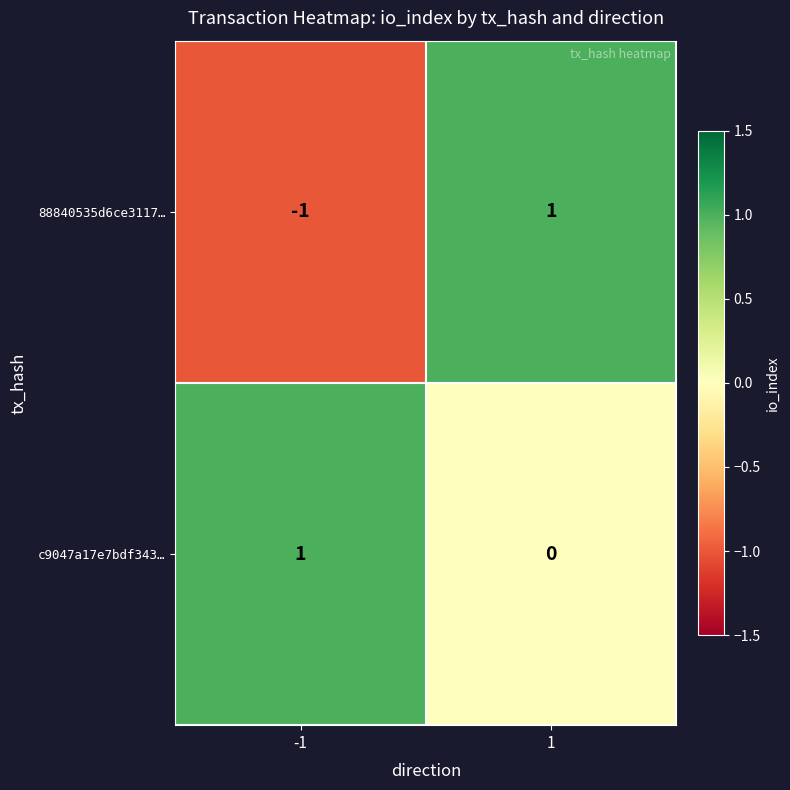

Between -1 and 1, which series saw the biggest shift?

88840535d6ce3117…